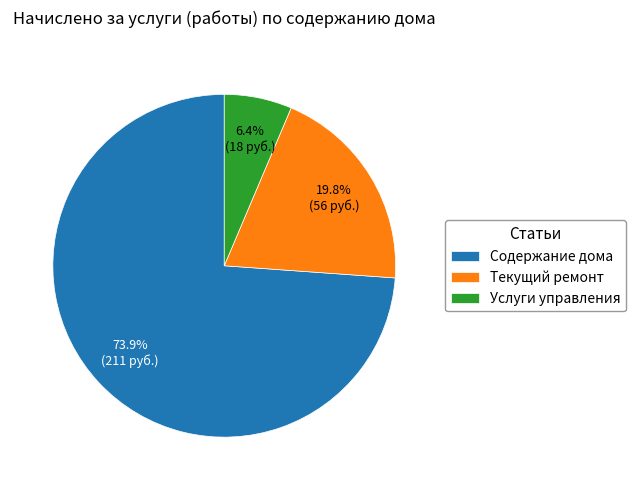

Count the number of slices in the pie.

3